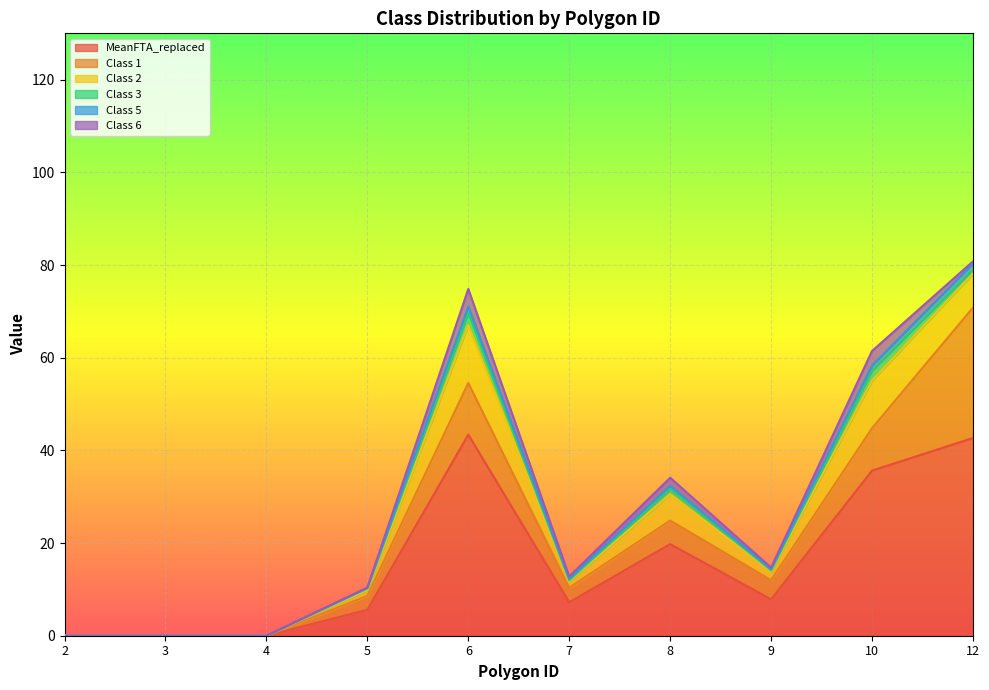

Rank the categories by Class 5 value from lowest to highest.

2, 3, 4, 5, 9, 7, 8, 10, 12, 6